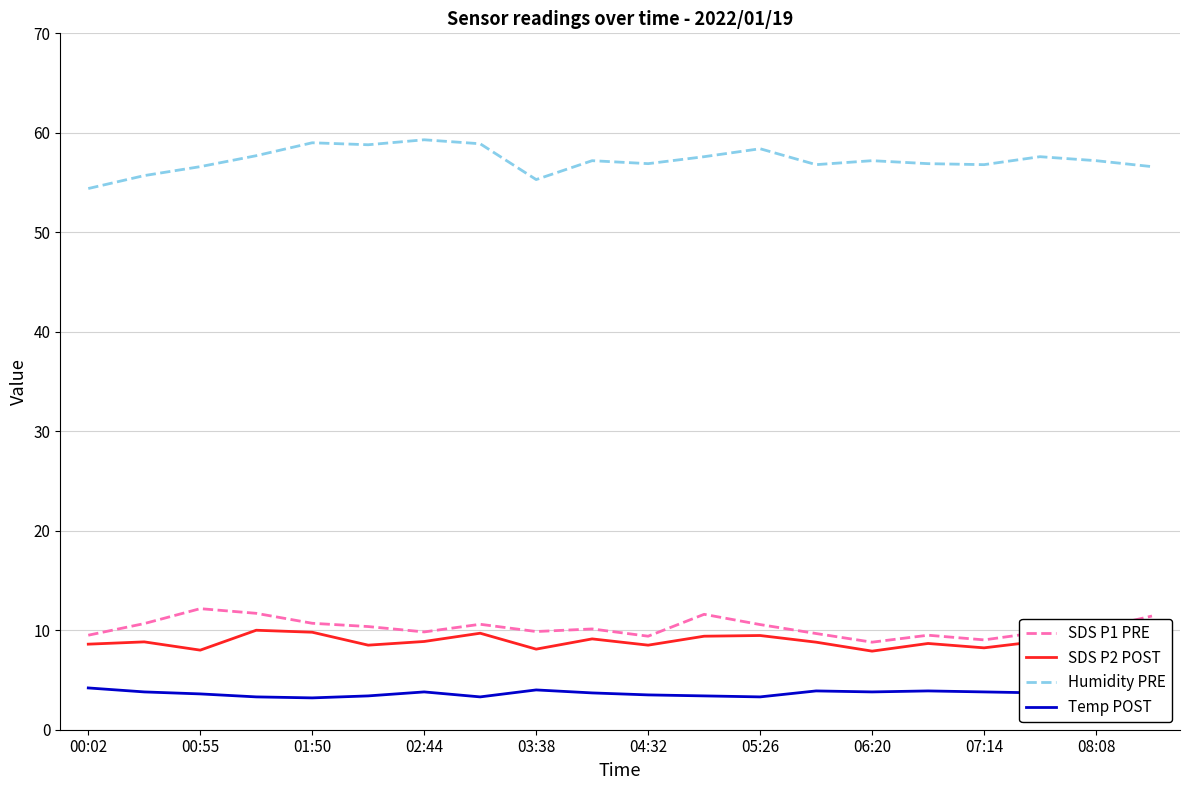

True or false: Humidity PRE and SDS P2 POST intersect in this chart.

False